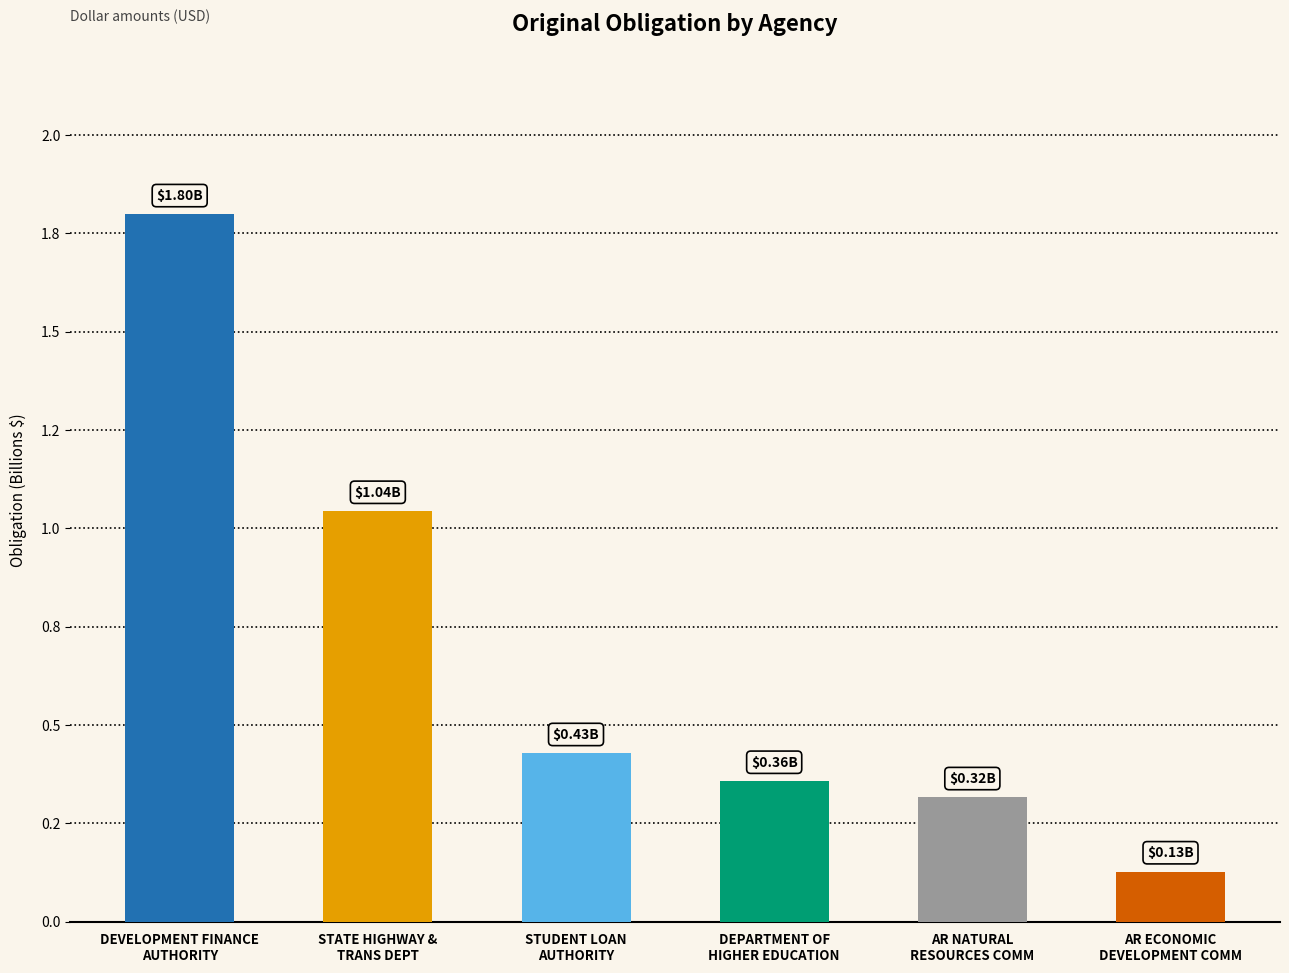

Are the bars horizontal?

No